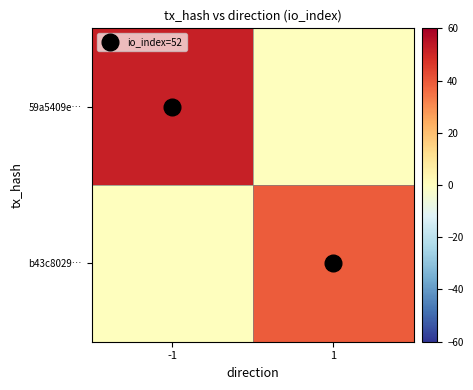

Which has a higher value, -1 or 1?

-1